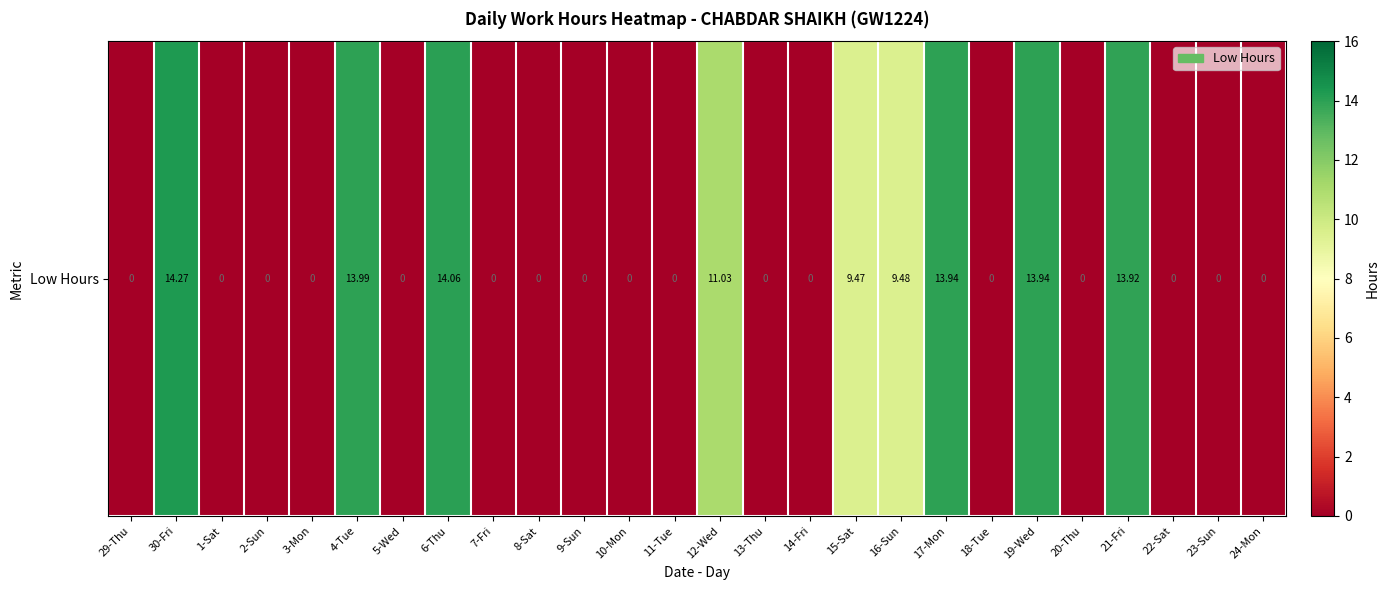

Which has a higher value, 22-Sat or 12-Wed?

12-Wed